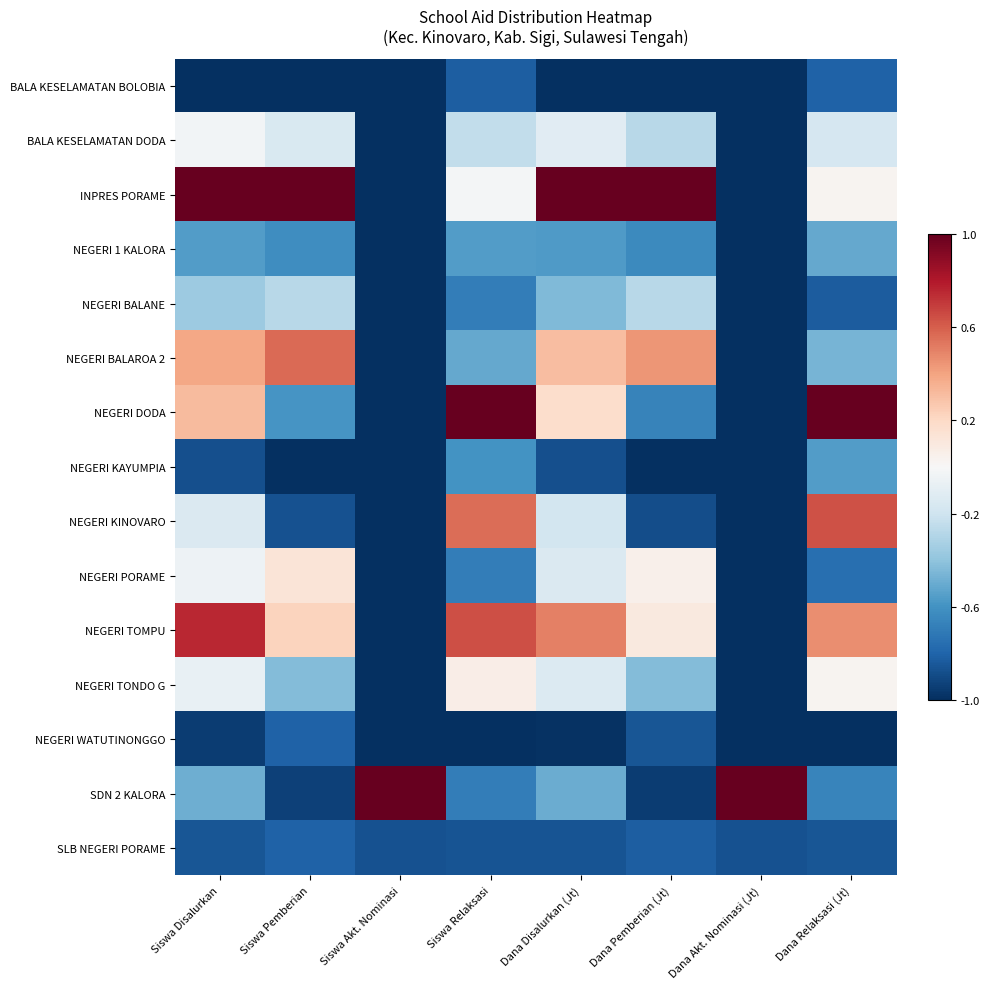

At which category does the chart reach its peak across all series?

Siswa Disalurkan